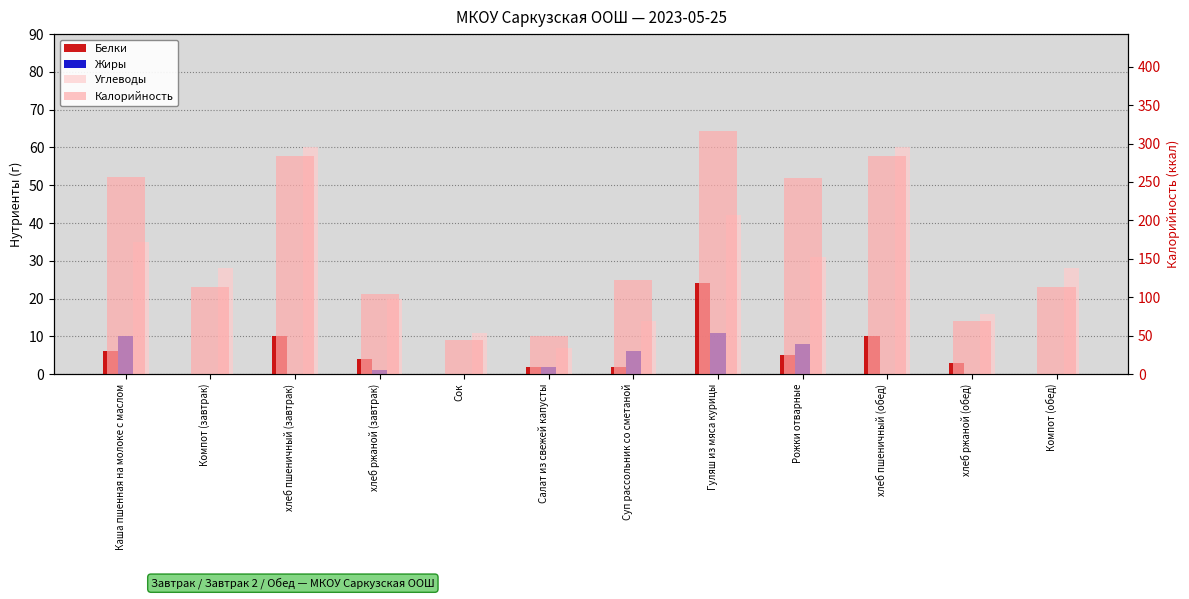

Reading right to left, what are all the values shown in this chart?

Белки: Компот (обед)=0	хлеб ржаной (обед)=3	хлеб пшеничный (обед)=10	Рожки отварные=5	Гуляш из мяса курицы=24	Суп рассольник со сметаной=2	Салат из свежей капусты=2	Сок=0	хлеб ржаной (завтрак)=4	хлеб пшеничный (завтрак)=10	Компот (завтрак)=0	Каша пшенная на молоке с маслом=6
Жиры: Компот (обед)=0	хлеб ржаной (обед)=0	хлеб пшеничный (обед)=0	Рожки отварные=8	Гуляш из мяса курицы=11	Суп рассольник со сметаной=6	Салат из свежей капусты=2	Сок=0	хлеб ржаной (завтрак)=1	хлеб пшеничный (завтрак)=0	Компот (завтрак)=0	Каша пшенная на молоке с маслом=10
Углеводы: Компот (обед)=28	хлеб ржаной (обед)=16	хлеб пшеничный (обед)=60	Рожки отварные=31	Гуляш из мяса курицы=42	Суп рассольник со сметаной=14	Салат из свежей капусты=7	Сок=11	хлеб ржаной (завтрак)=20	хлеб пшеничный (завтрак)=60	Компот (завтрак)=28	Каша пшенная на молоке с маслом=35
Калорийность: Компот (обед)=113	хлеб ржаной (обед)=69	хлеб пшеничный (обед)=284	Рожки отварные=255	Гуляш из мяса курицы=316	Суп рассольник со сметаной=123	Салат из свежей капусты=50	Сок=45	хлеб ржаной (завтрак)=104	хлеб пшеничный (завтрак)=284	Компот (завтрак)=113	Каша пшенная на молоке с маслом=256